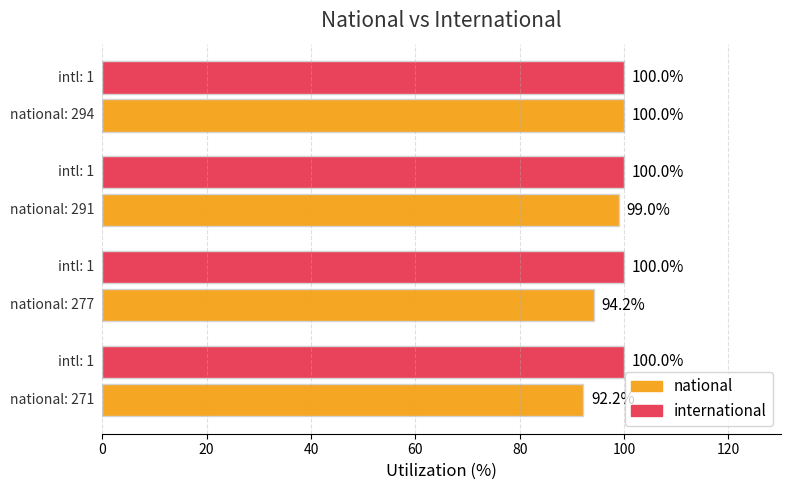

What is the average value of the international series?

100.0